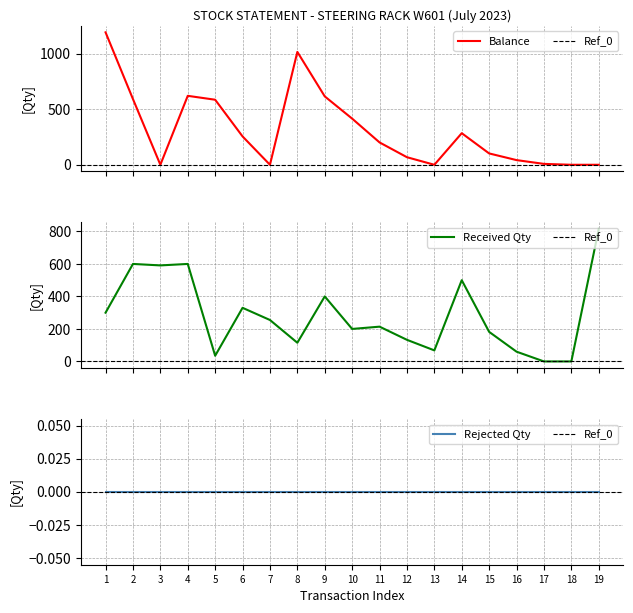

True or false: Balance has a value of 166 at 15.

False